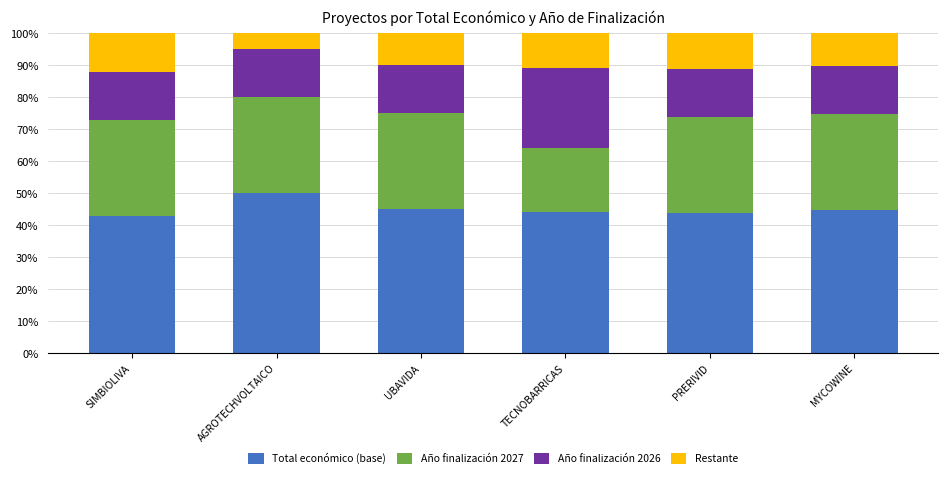

What is the value of the Total económico (base) bar at the 5th from the left?

43.8